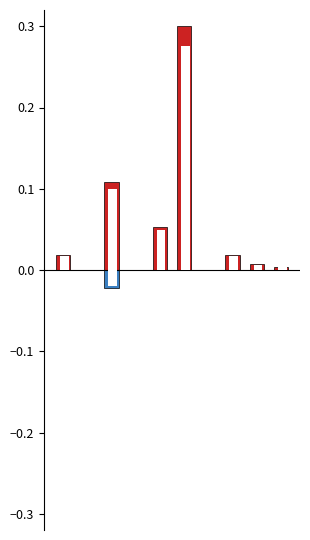

Reading left to right, what are all the values shown in this chart?

Realized Tax Revenues (Tourist): 0=0.0	1=0.0	2=0.1	3=0.0	4=0.1	5=0.3	6=0.0	7=0.0	8=0.0	9=0.0
Unrealized Tax Revenues (Tourist): 0=0.0	1=-0.0	2=-0.0	3=-0.0	4=0.0	5=0.0	6=-0.0	7=0.0	8=0.0	9=0.0